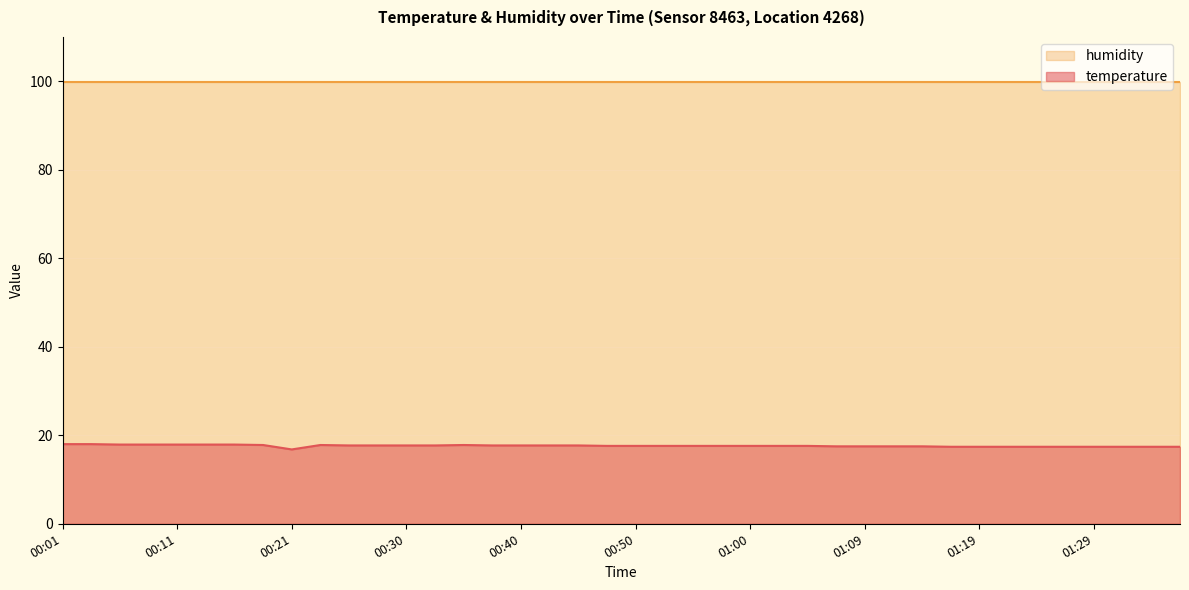

Which series has the largest total across all categories?

humidity